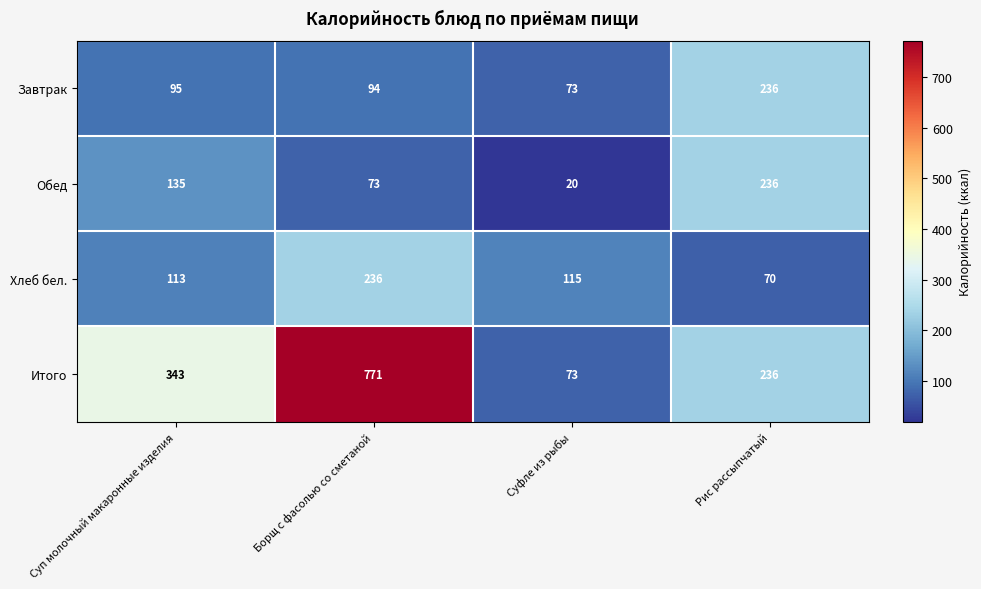

Which series has the largest range (max minus min)?

Итого